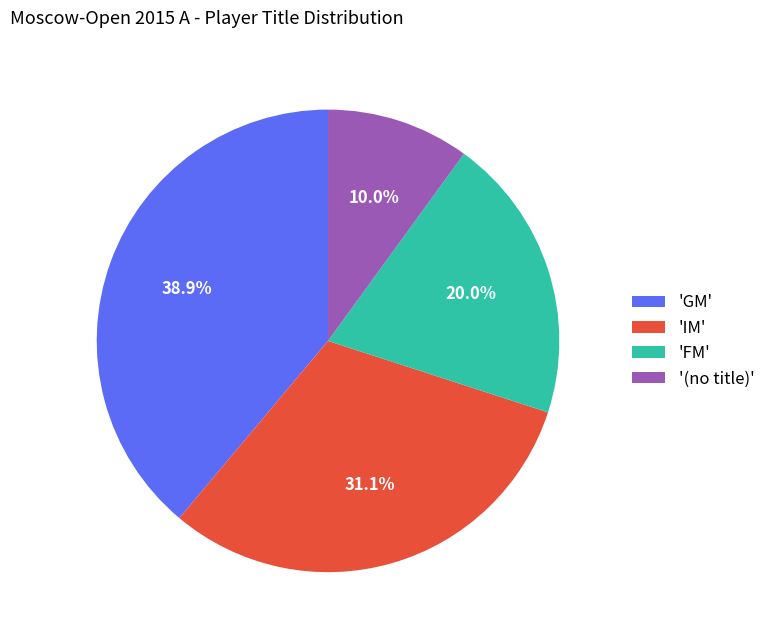

What percentage do 'GM' and 'IM' together represent?

70.0%